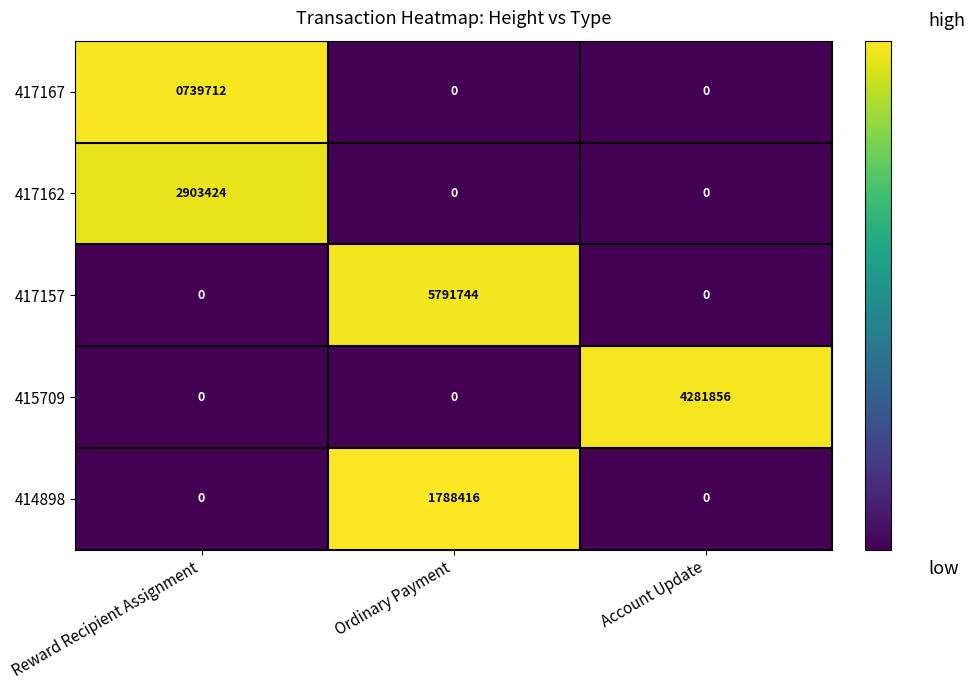

Reading left to right, list all the values displayed in this chart.

417167: 739712	0	0
417162: 2903424	0	0
417157: 0	5791744	0
415709: 0	0	4281856
414898: 0	1788416	0